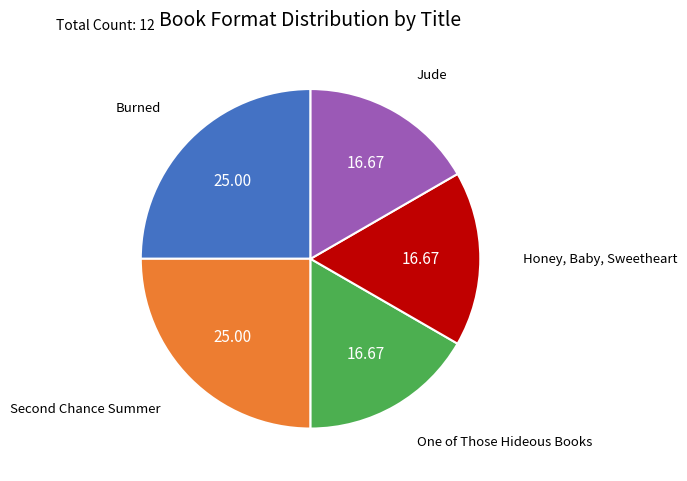

Is there any slice that represents more than half of the pie?

No